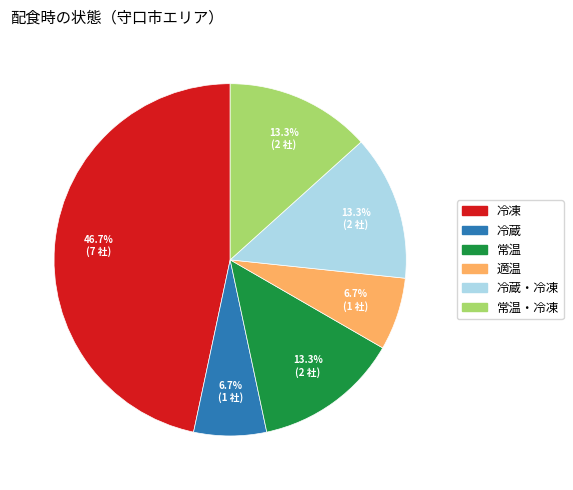

To the nearest percent, what is the difference between the largest and smallest slice percentages?

40%